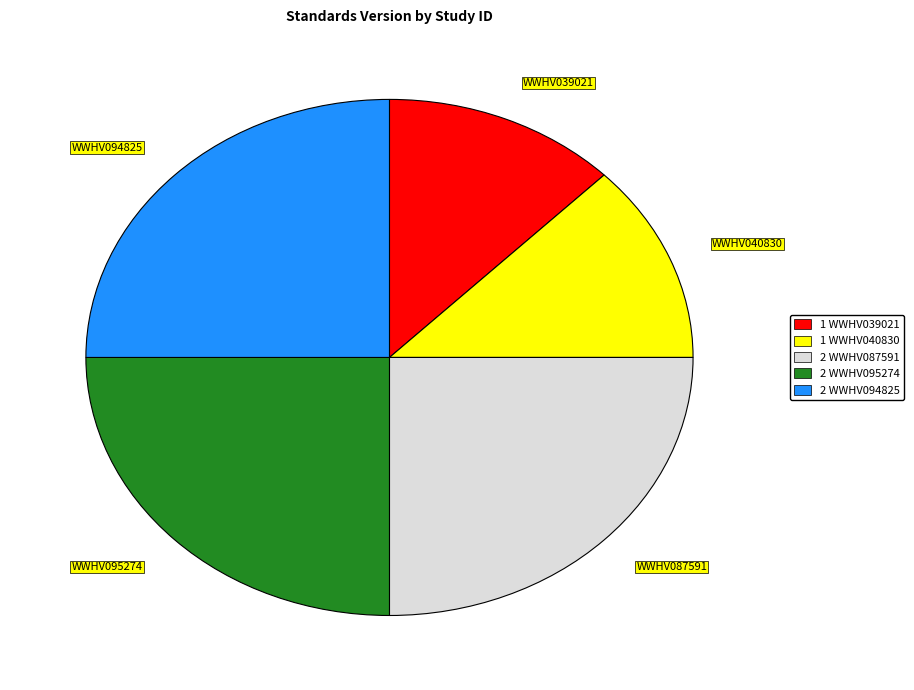

Combined, do WWHV087591 and WWHV039021 account for over 50%?

No